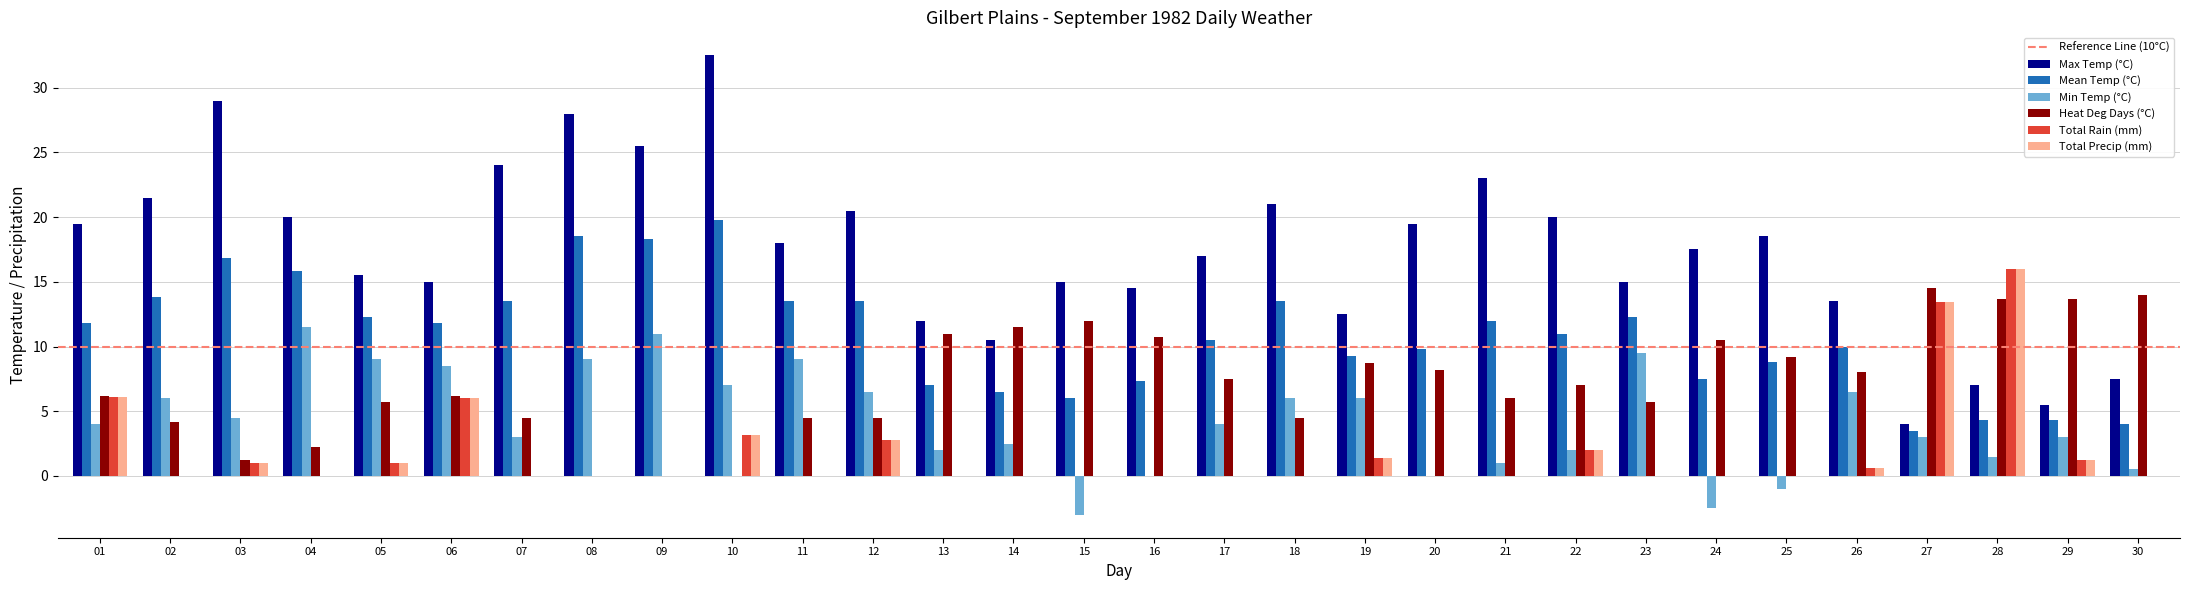

What is the highest value of the Max Temp (°C) series?

32.5